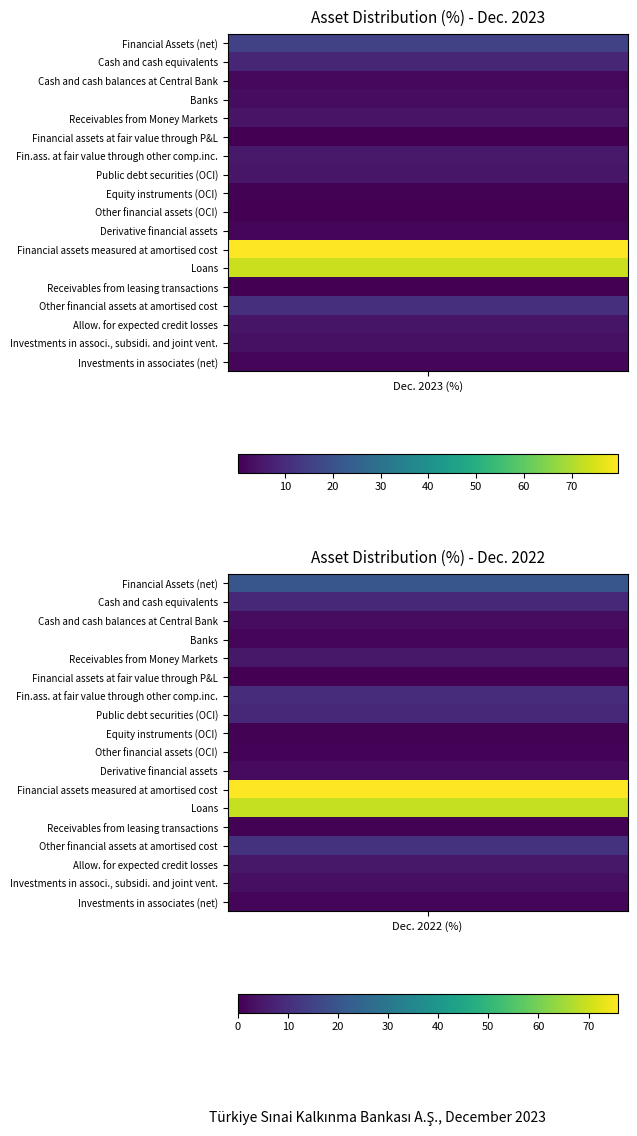

Reading right to left, list all the values displayed in this chart.

Financial Assets (net): Dec. 2022 (%)=20.2	Dec. 2023 (%)=15.4
Cash and cash equivalents: Dec. 2022 (%)=8.6	Dec. 2023 (%)=8.6
Cash and cash balances at Central Bank: Dec. 2022 (%)=2.4	Dec. 2023 (%)=1.7
Banks: Dec. 2022 (%)=1.2	Dec. 2023 (%)=2.7
Receivables from Money Markets: Dec. 2022 (%)=4.9	Dec. 2023 (%)=4.2
Financial assets at fair value through P&L: Dec. 2022 (%)=0.0	Dec. 2023 (%)=0.2
Fin.ass. at fair value through other comp.inc.: Dec. 2022 (%)=9.6	Dec. 2023 (%)=5.5
Public debt securities (OCI): Dec. 2022 (%)=8.4	Dec. 2023 (%)=5.0
Equity instruments (OCI): Dec. 2022 (%)=0.4	Dec. 2023 (%)=0.5
Other financial assets (OCI): Dec. 2022 (%)=0.7	Dec. 2023 (%)=0.1
Derivative financial assets: Dec. 2022 (%)=2.1	Dec. 2023 (%)=1.1
Financial assets measured at amortised cost: Dec. 2022 (%)=75.8	Dec. 2023 (%)=79.6
Loans: Dec. 2022 (%)=69.1	Dec. 2023 (%)=73.3
Receivables from leasing transactions: Dec. 2022 (%)=0.3	Dec. 2023 (%)=0.3
Other financial assets at amortised cost: Dec. 2022 (%)=11.1	Dec. 2023 (%)=10.7
Allow. for expected credit losses: Dec. 2022 (%)=4.8	Dec. 2023 (%)=4.7
Investments in associ., subsidi. and joint vent.: Dec. 2022 (%)=3.0	Dec. 2023 (%)=3.7
Investments in associates (net): Dec. 2022 (%)=1.3	Dec. 2023 (%)=1.6